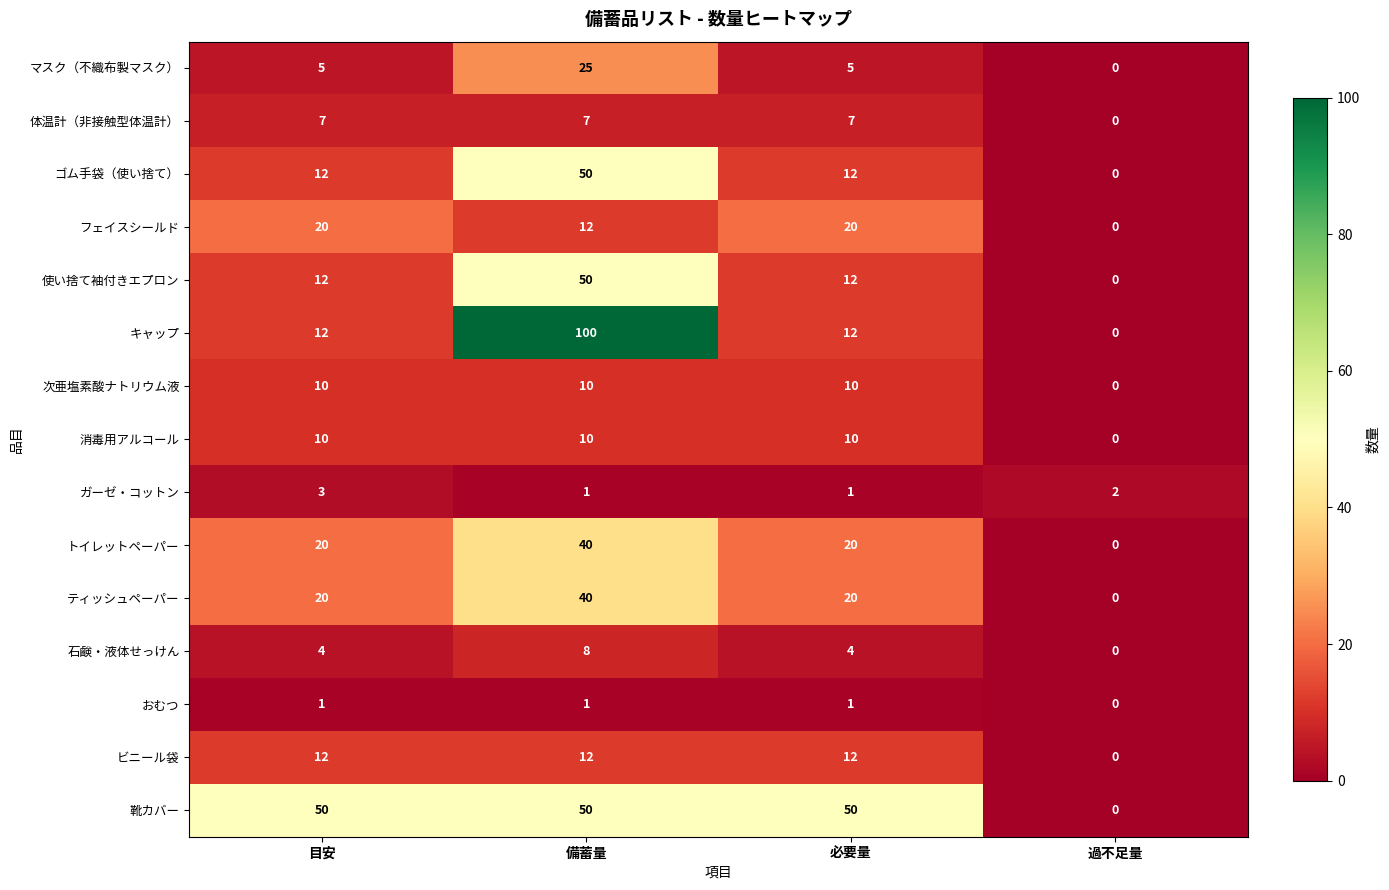

Which label corresponds to the smallest value in the chart?

過不足量